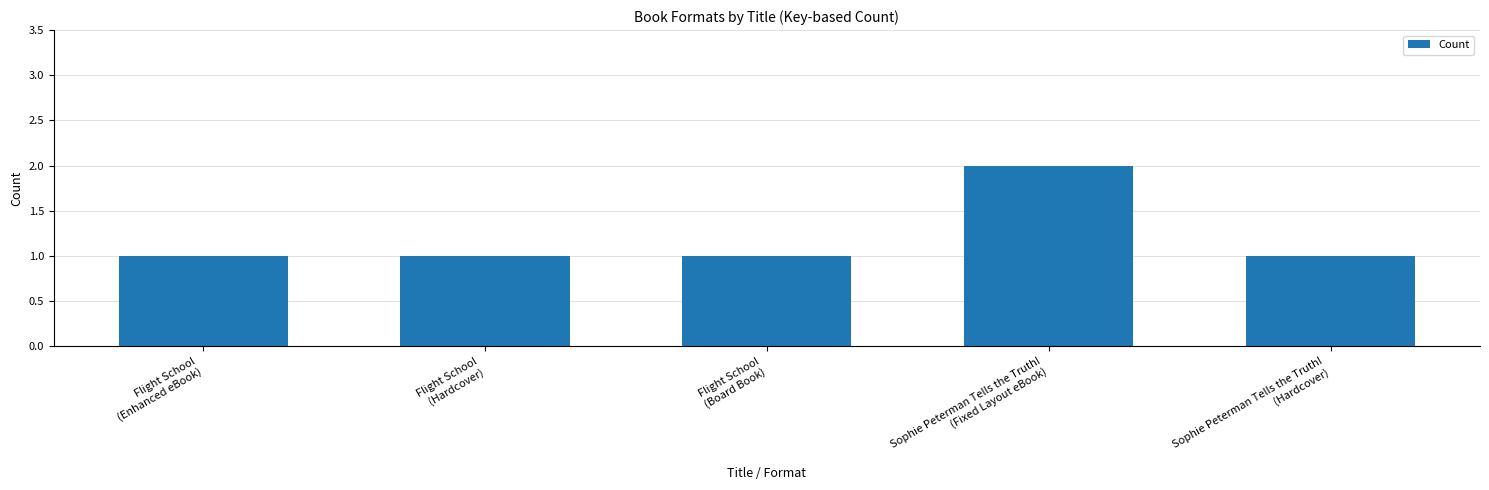

Count the values in the range 1 to 2.

5